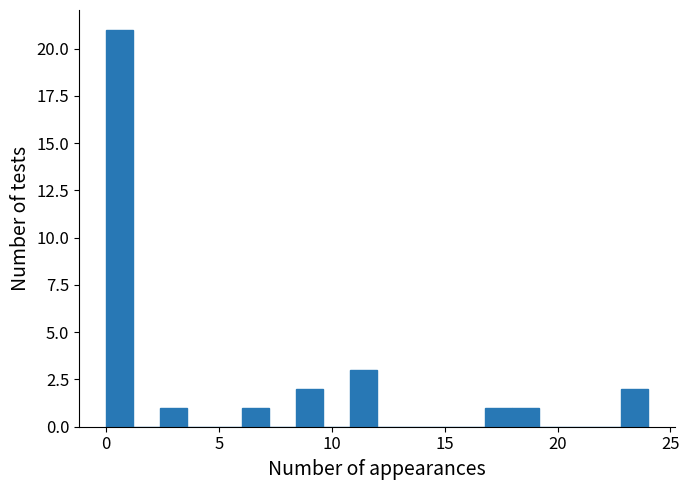

Around what value on the x-axis is the tallest bar? Give the approximate position of its centre, as read against the axis.

0.5